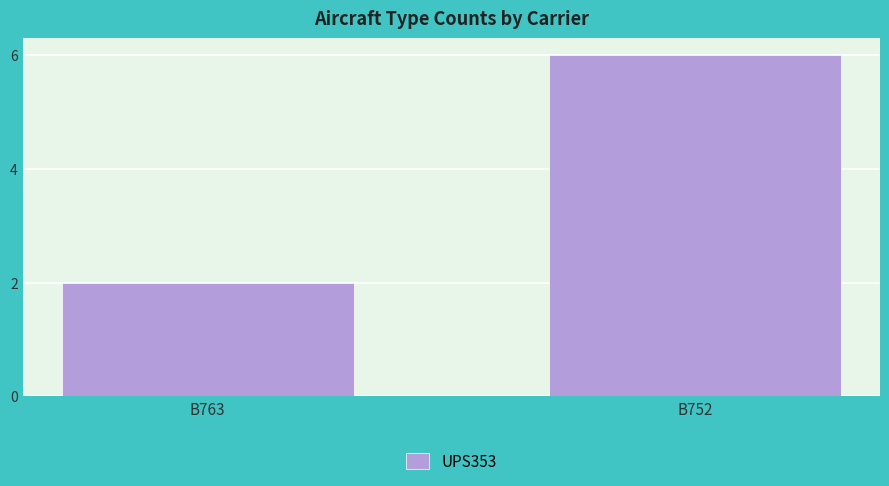

What is the sum of all values?

8